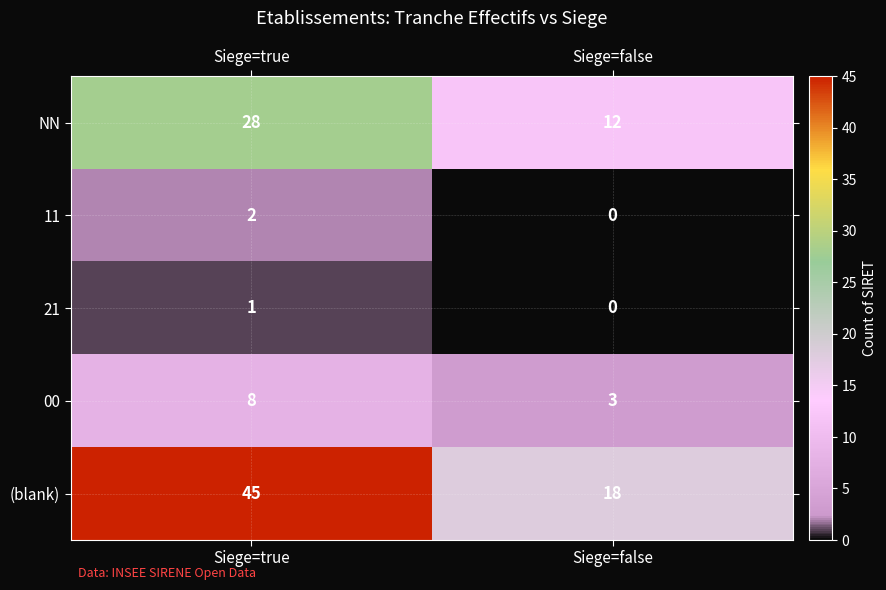

Which series changed the most between Siege=true and Siege=false?

(blank)